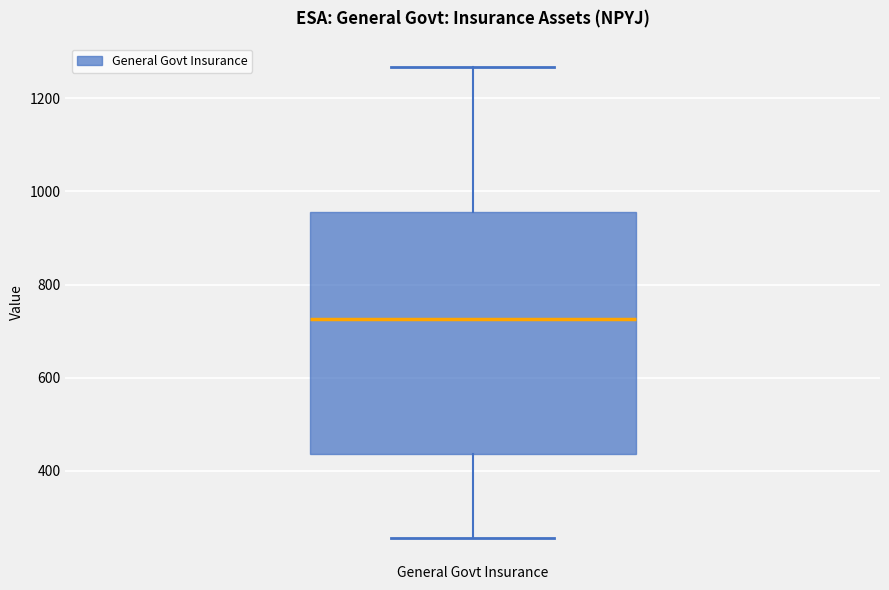

Read this box plot against the y-axis: the position of the median line, the range covered by the box, and the ends of both whiskers. The values are not printed on the chart, so give them approximately, as read against the axis.

median 720, box 440 to 960, whiskers 260 to 1260